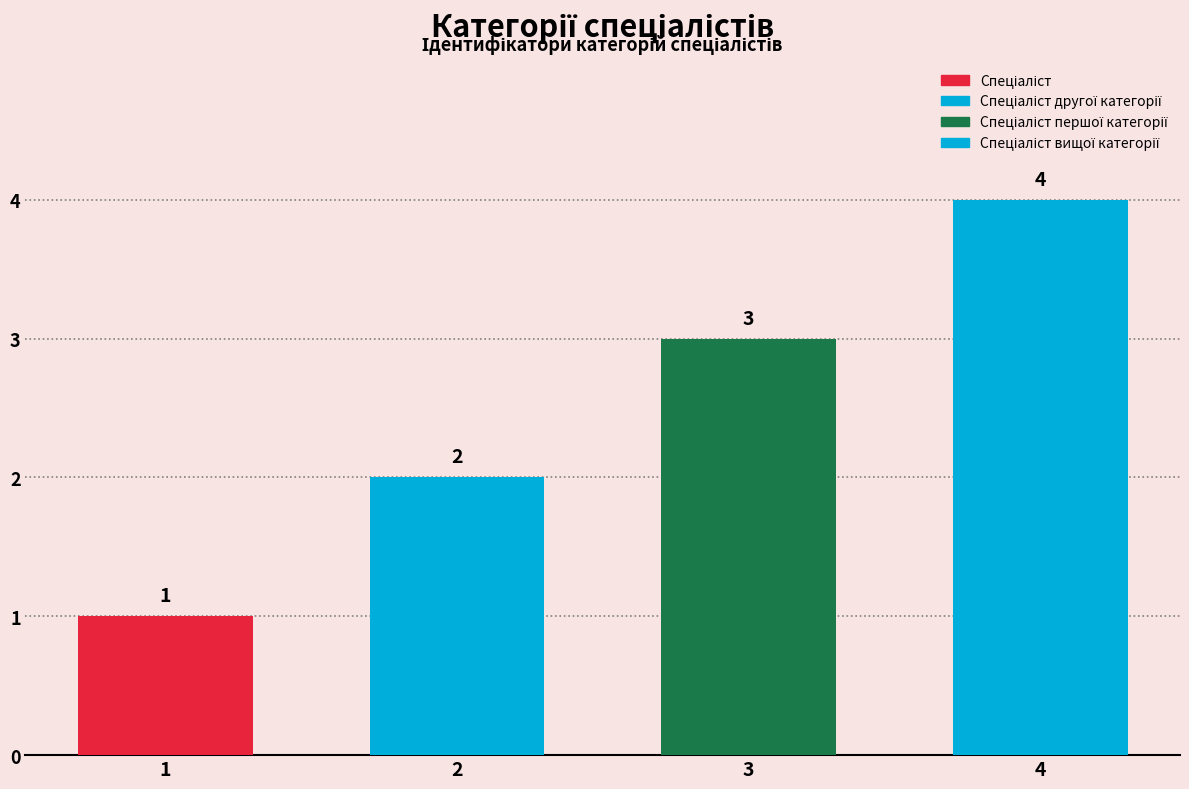

What is the maximum value shown in the chart?

4